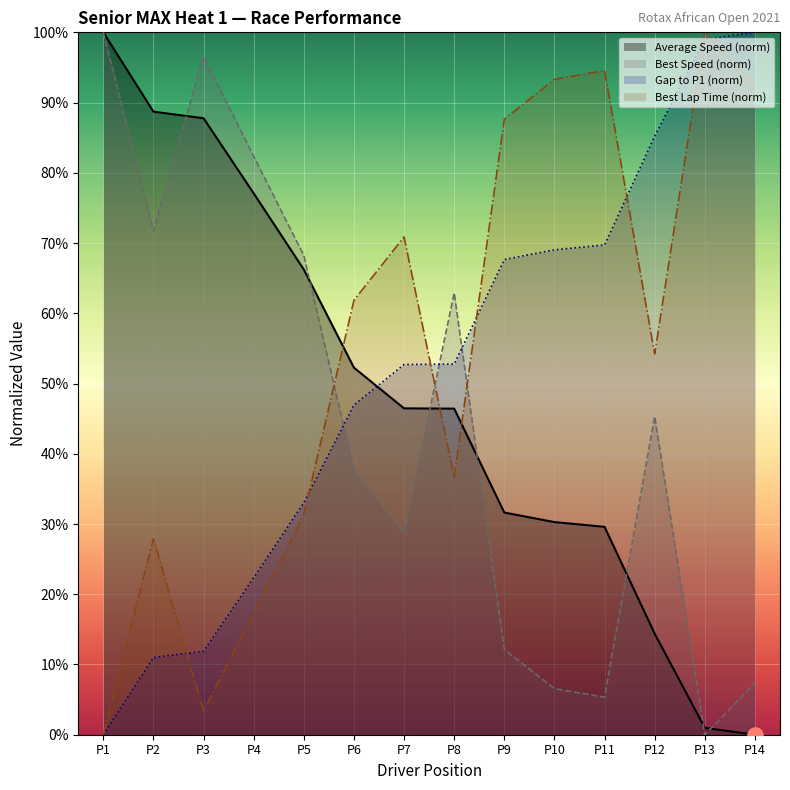

What are all the series names shown in the legend?

Average Speed (norm), Best Speed (norm), Gap to P1 (norm), Best Lap Time (norm)